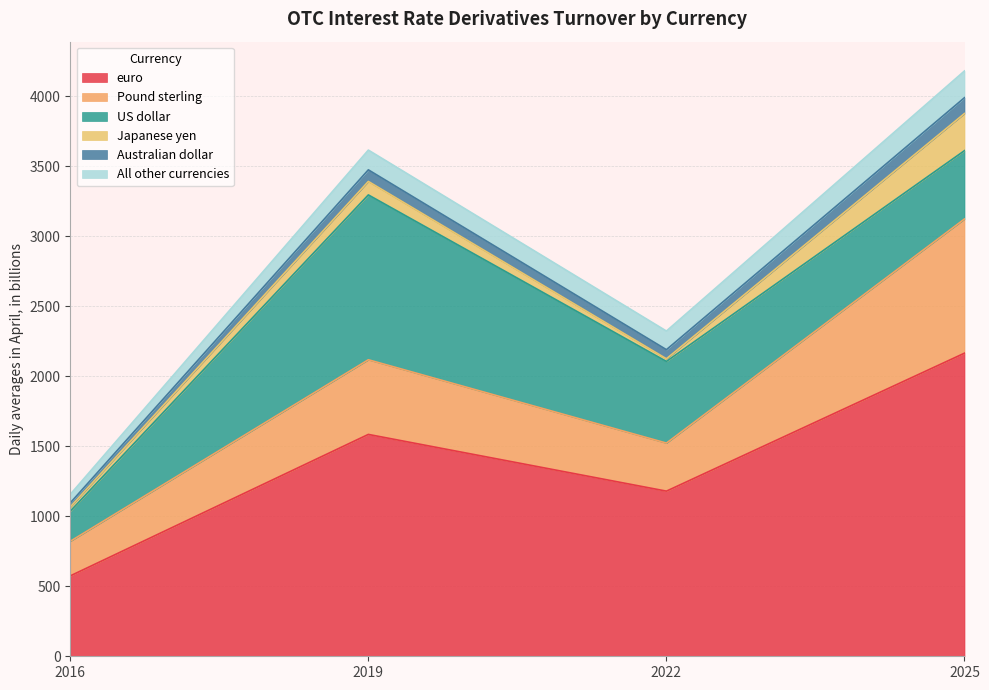

After their last crossing, which series has the higher values: Japanese yen or Australian dollar?

Japanese yen